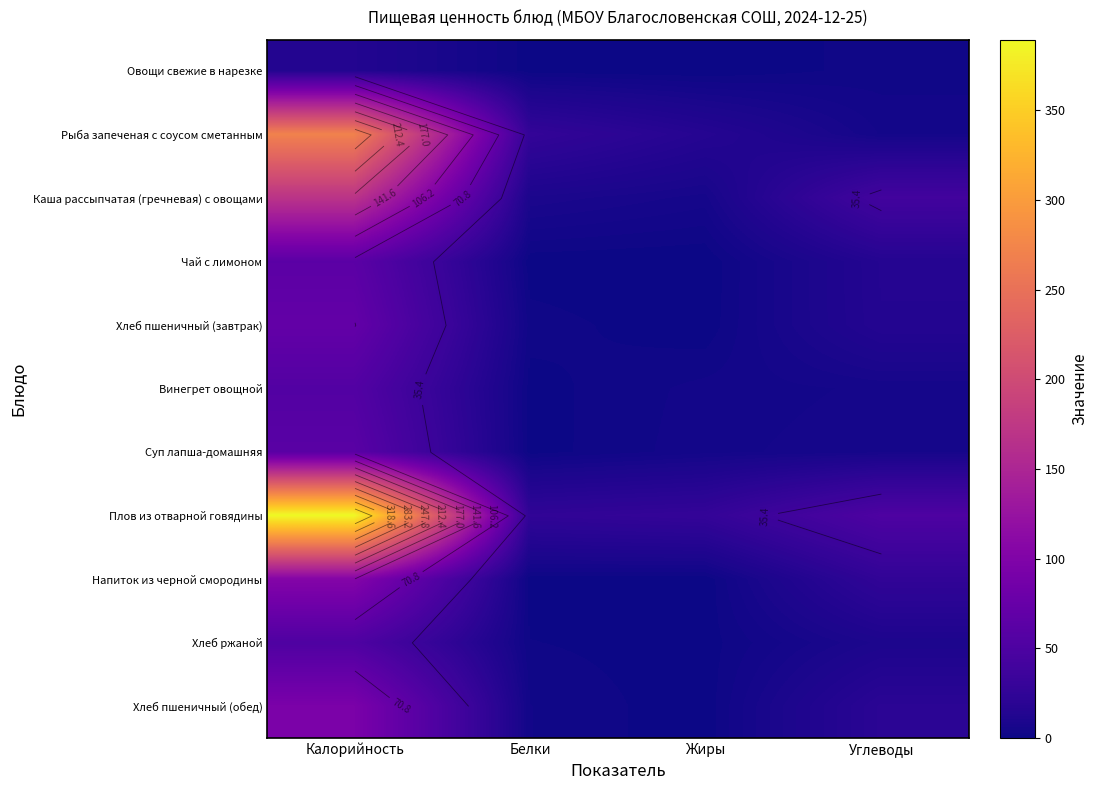

How many distinct data groups are displayed?

11